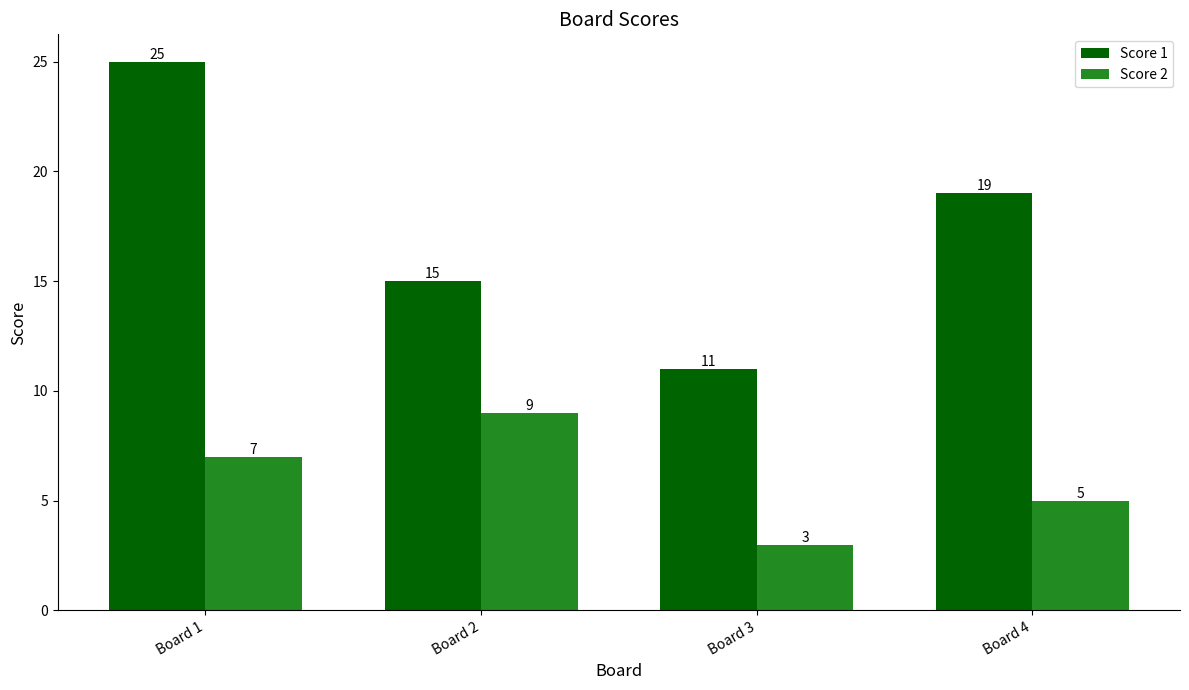

At which label is Score 1 closest to 18?

Board 4